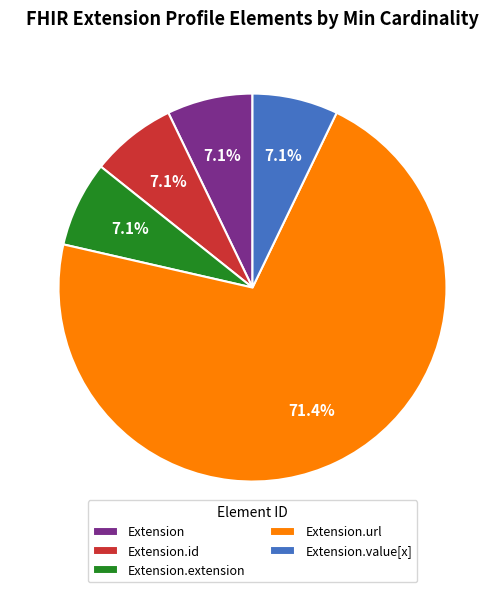

What is the largest slice in the pie chart?

Extension.url